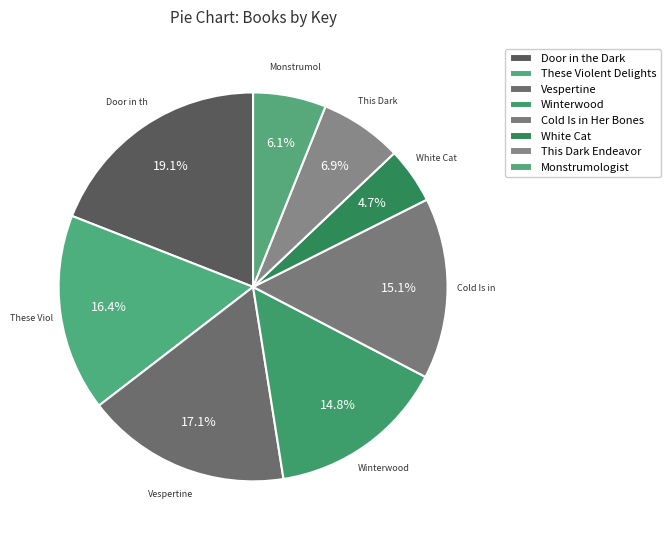

How many slices are in this pie chart?

8